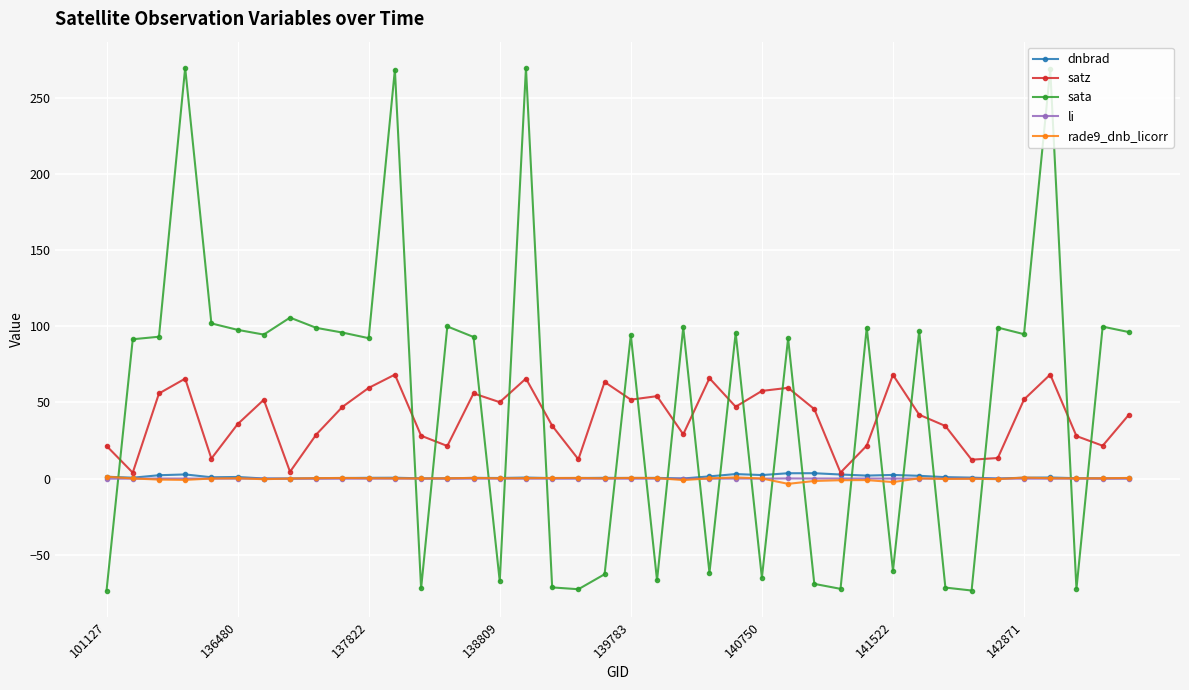

What is the lowest value of the sata series?

-73.4